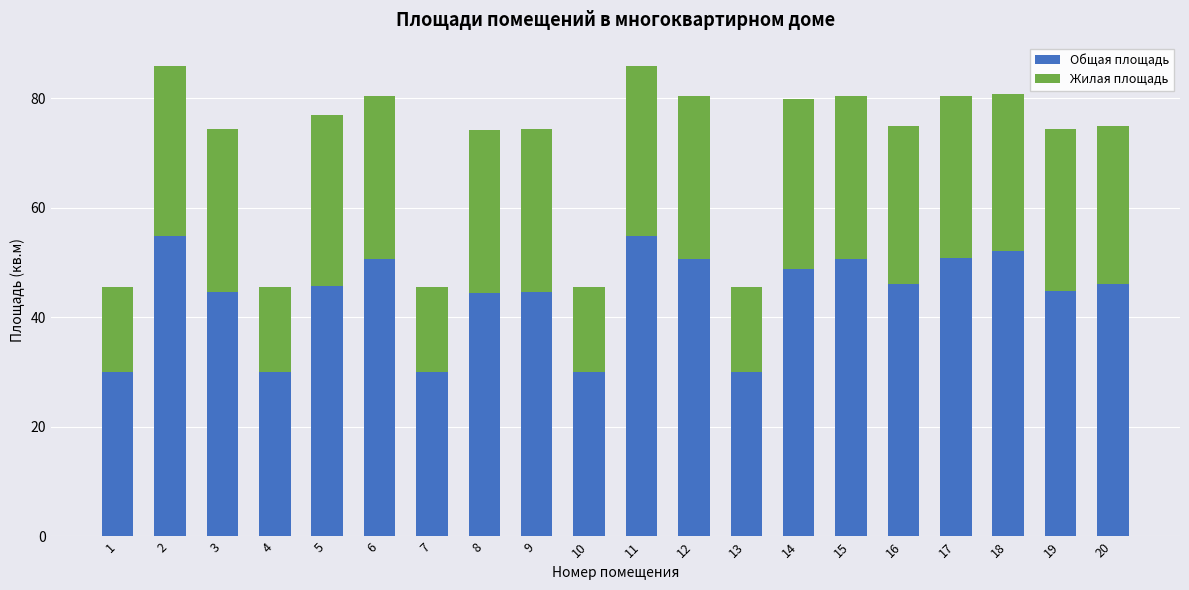

What is the total value across all series at 14?

79.9